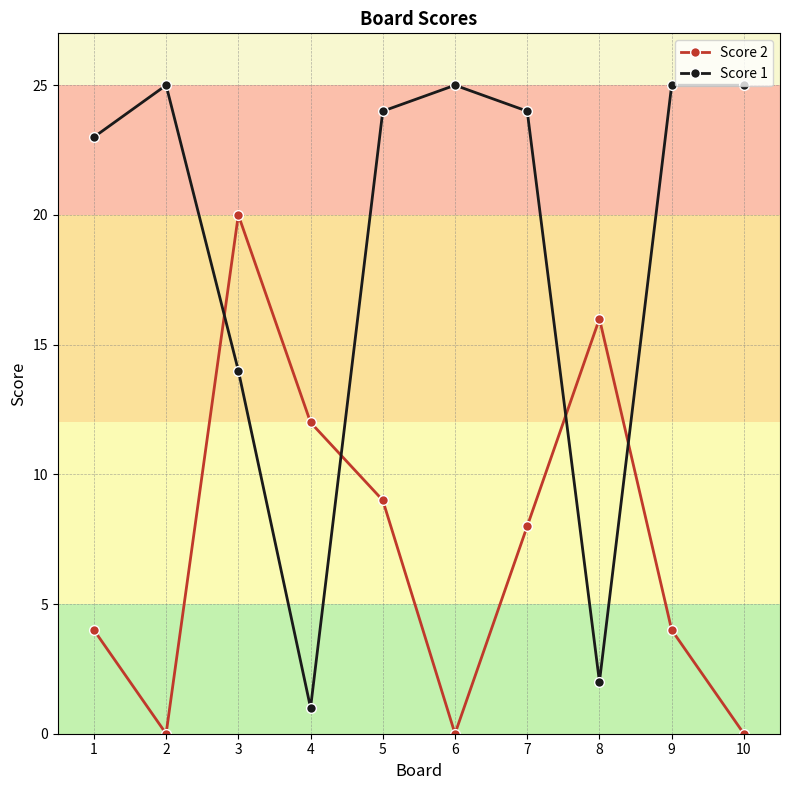

What is the greatest value displayed?

25